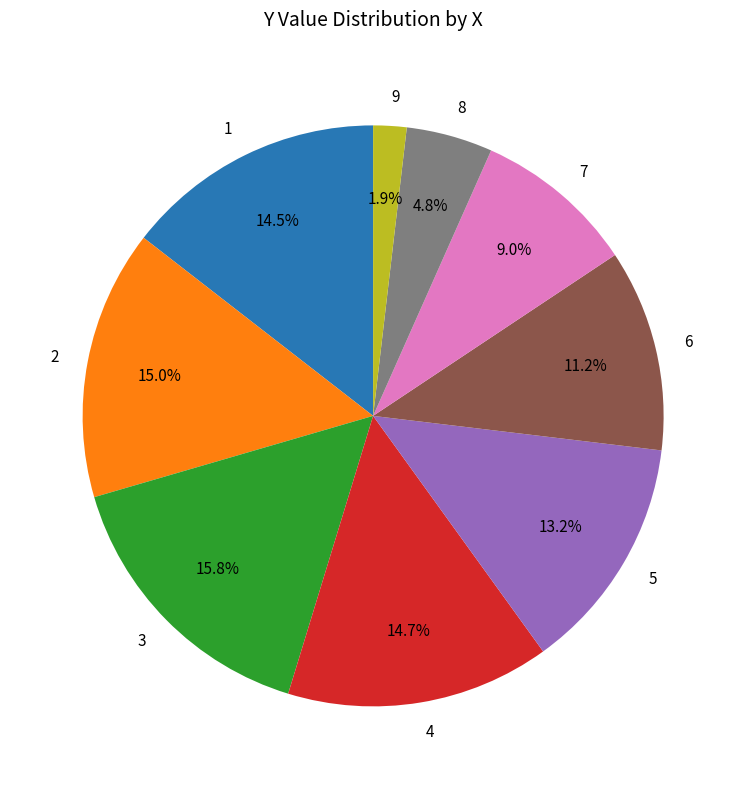

The 4 slice represents 15% of the pie. True or false?

True